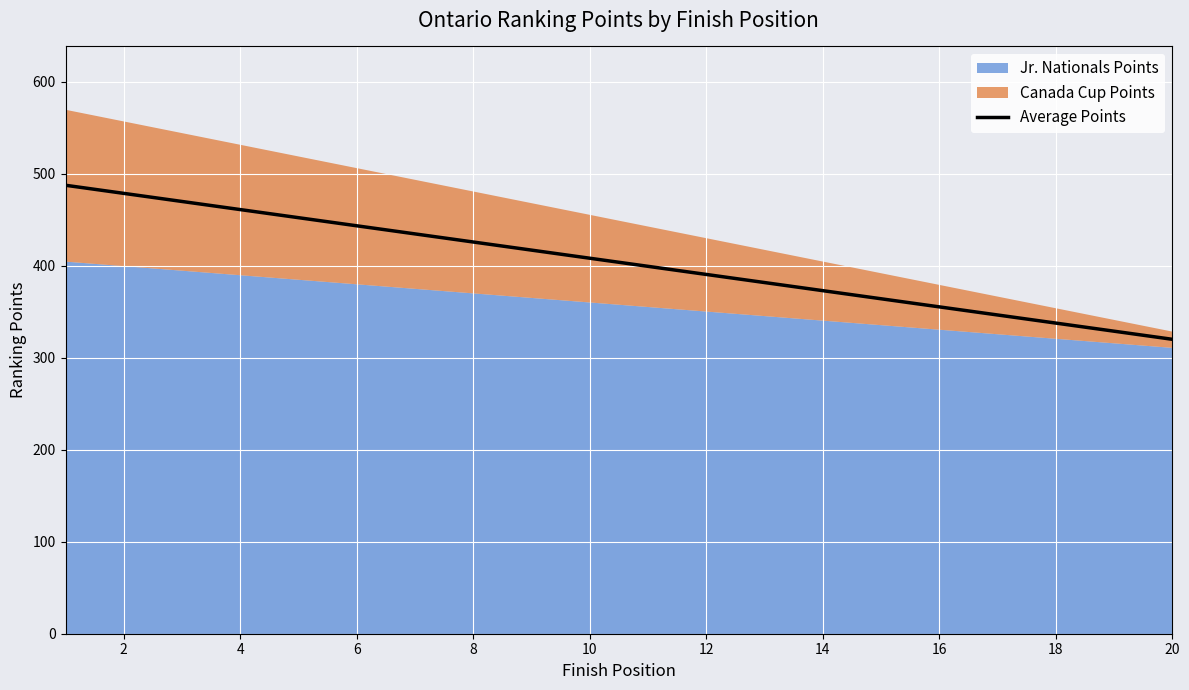

Reading left to right, transcribe all the data shown in this chart.

487.5	478.7	469.9	461.1	452.3	443.4	434.6	425.8	417.0	408.2	399.4	390.6	381.8	372.9	364.1	355.3	346.5	337.7	328.9	320.1